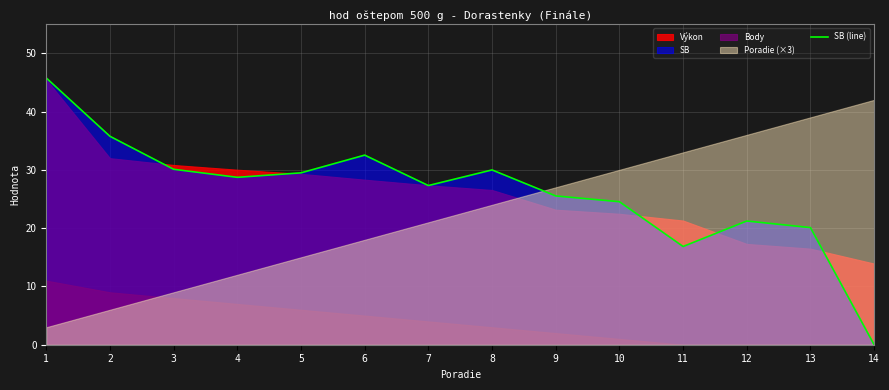

Approximately how many times larger is the value at 11 compared to 5?

0.6